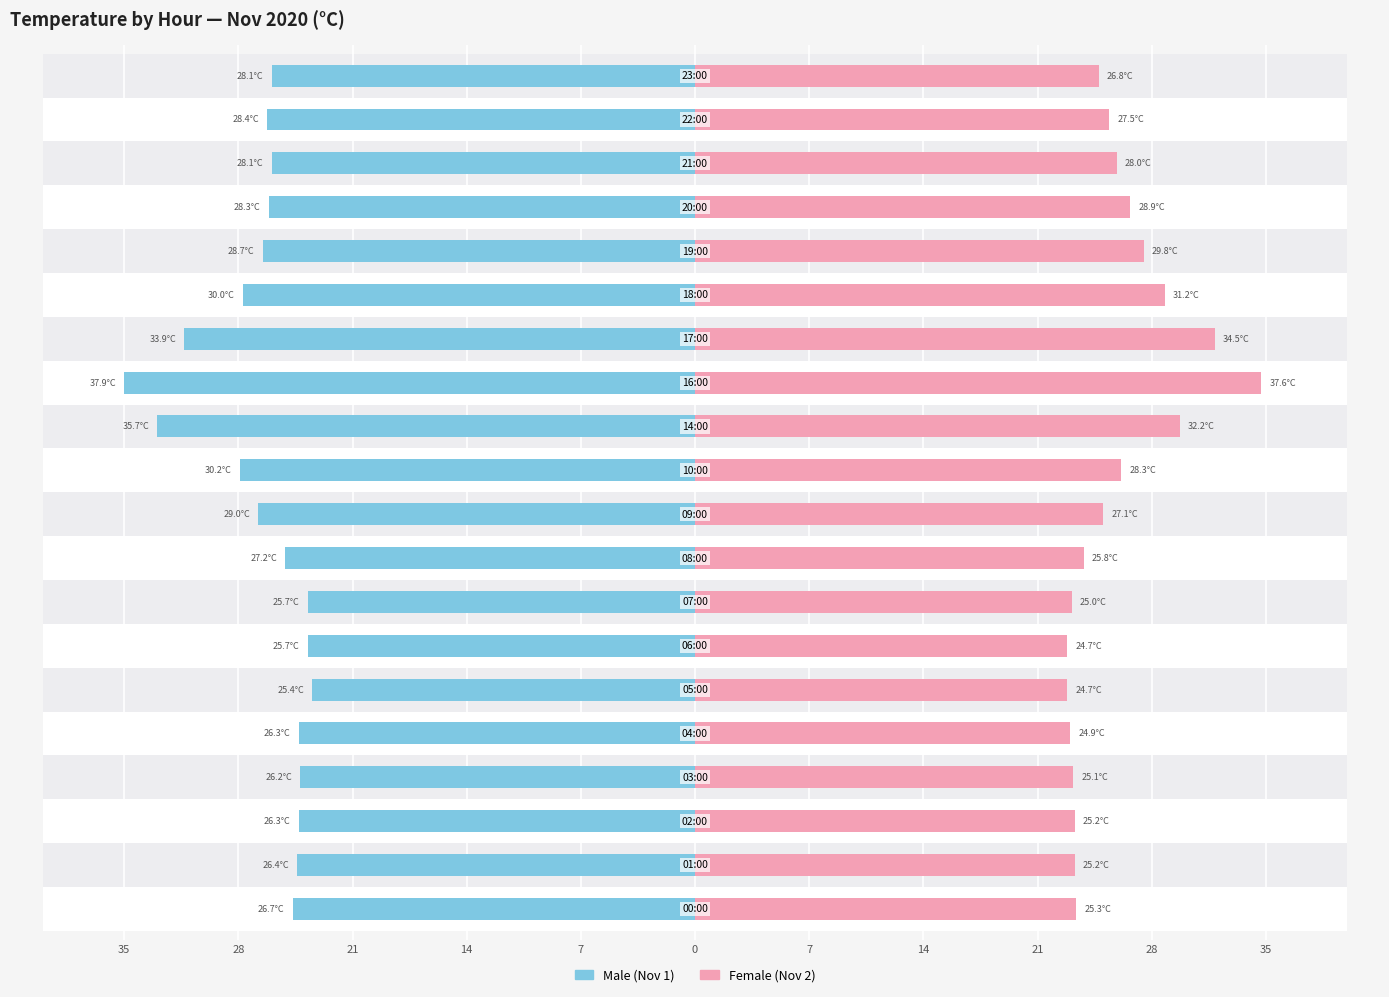

Which series has the largest total across all categories?

Male